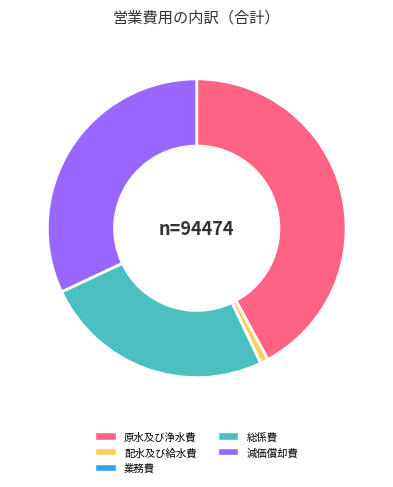

Which slice is the largest?

原水及び浄水費